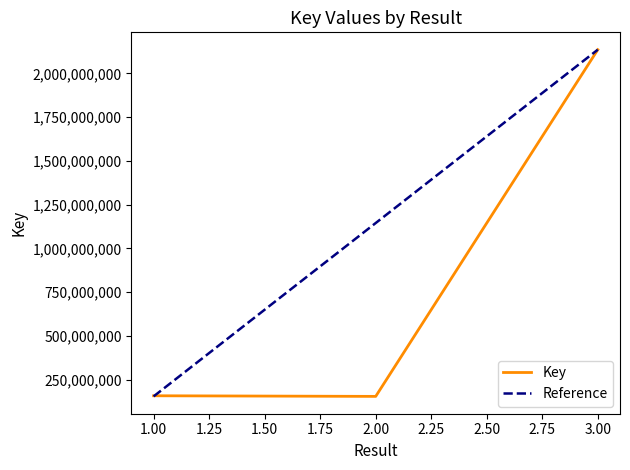

Reading left to right, what are all the values shown in this chart?

158423526	154890750	2135028126